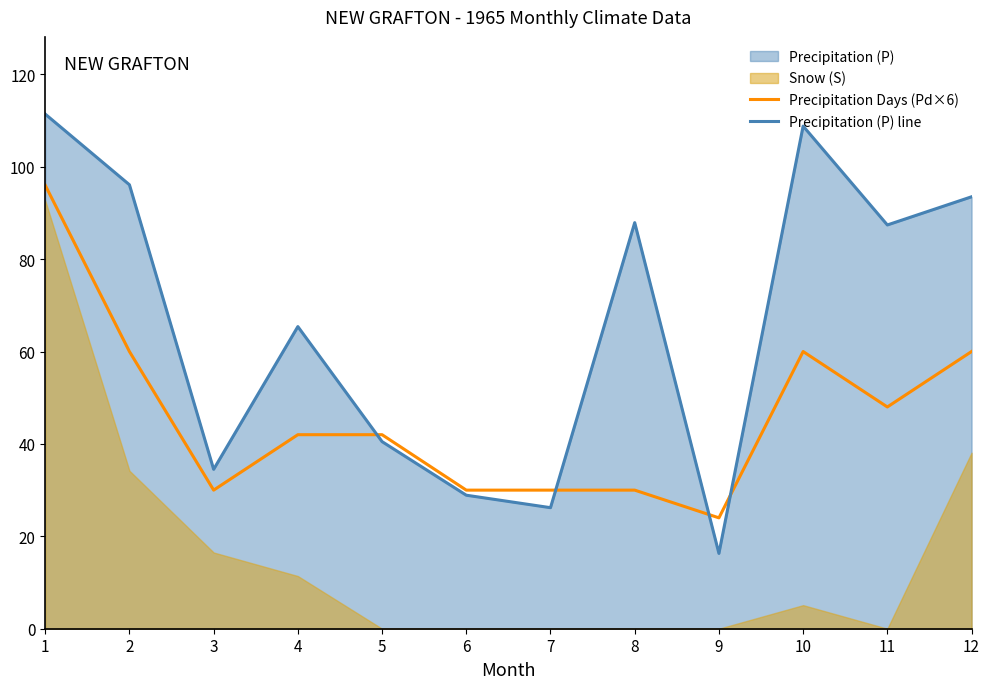

Where is the first local minimum for Precipitation Days (Pd×6)?

3